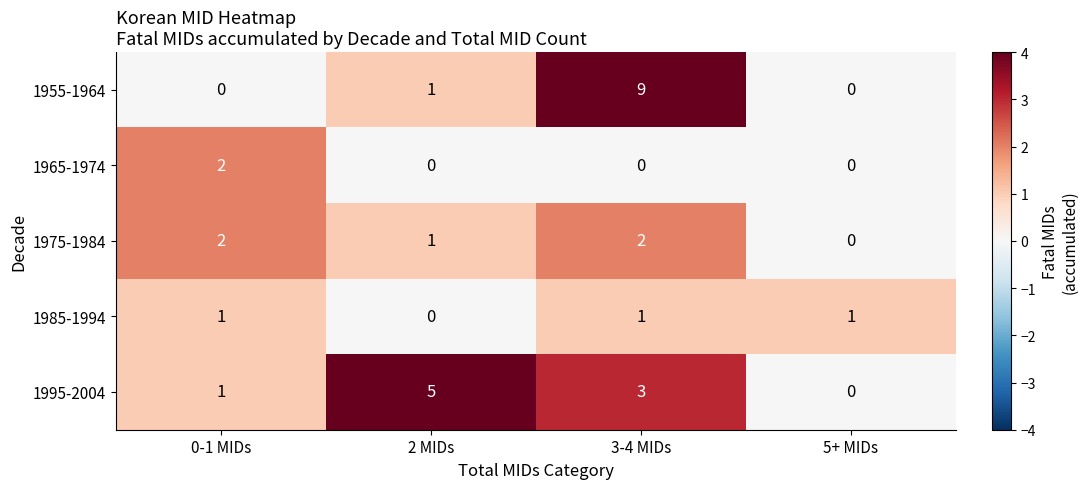

What is the difference between the 1995-2004 values at 5+ MIDs and 2 MIDs?

5